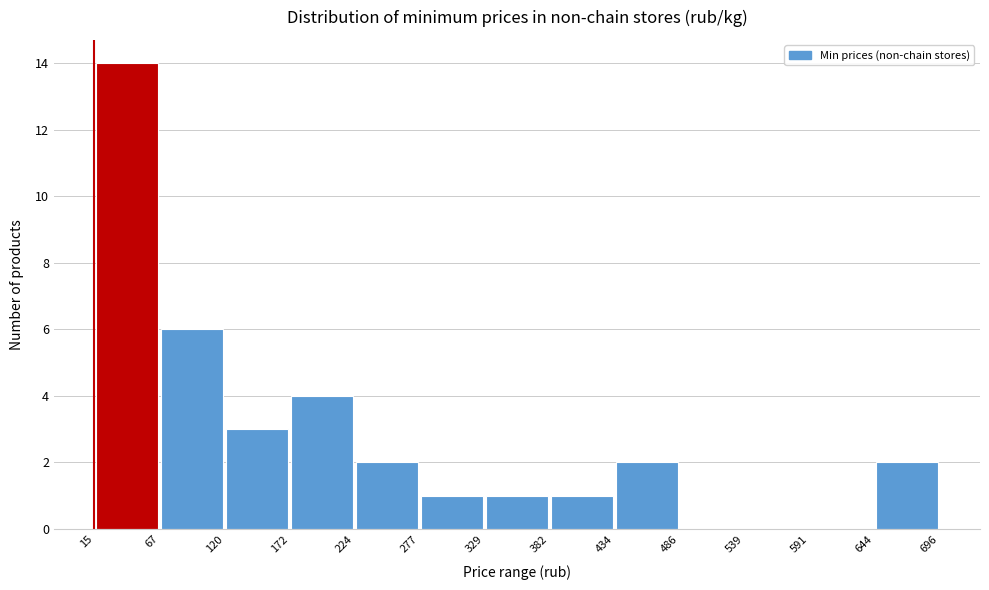

Which range on the x-axis has the tallest bar?

15 to 67